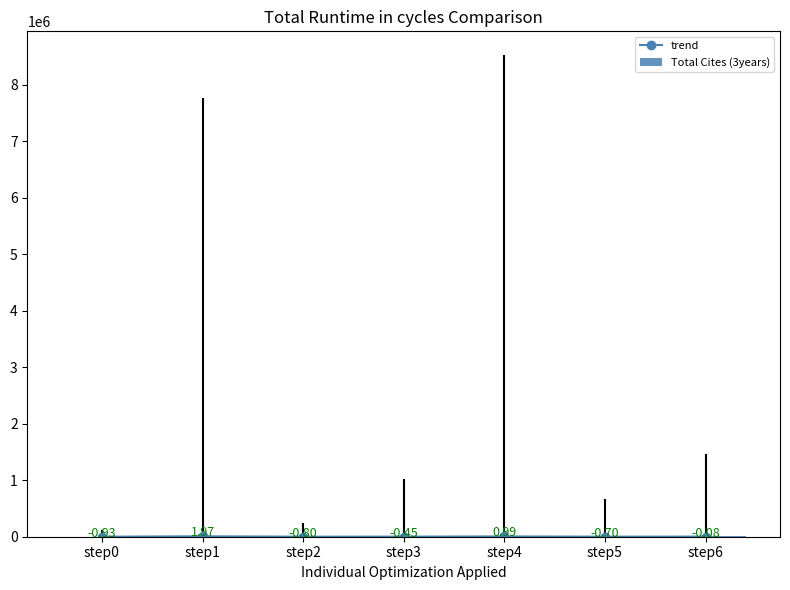

The value of Total Cites (3years) at step6 is 6649.0. True or false?

True